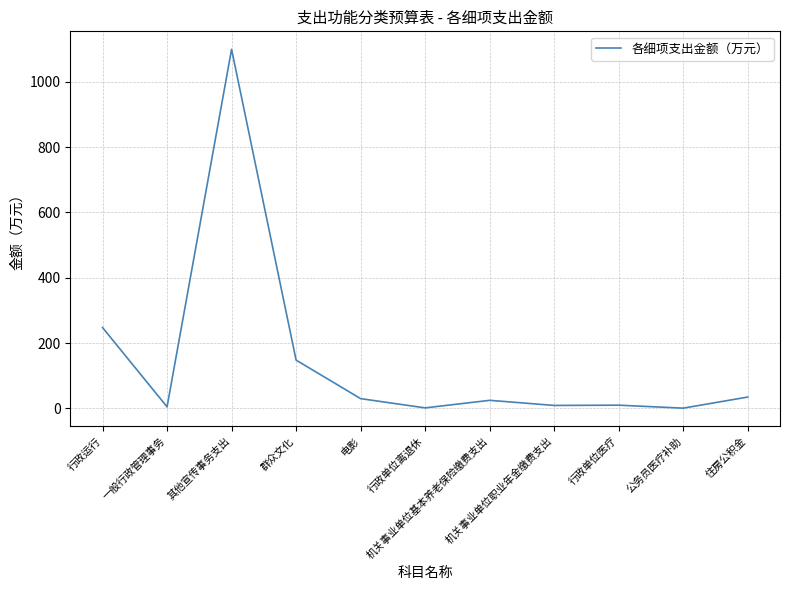

What is the difference between the maximum and minimum values?

1098.8